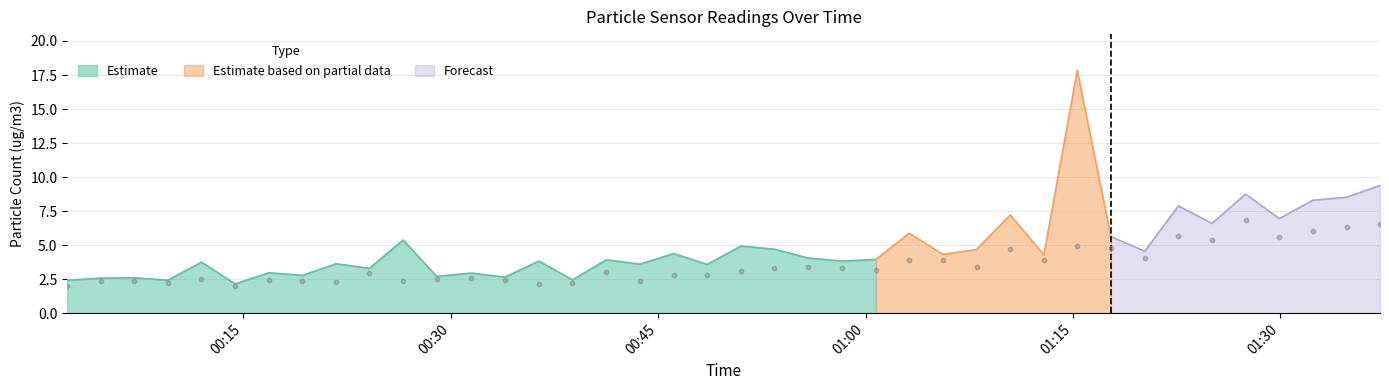

What is the highest value of the Estimate series?

5.4